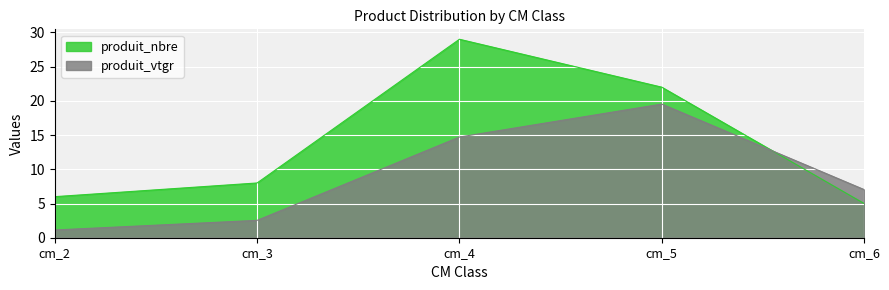

What is the value of the produit_nbre point at the 3rd from the left?

29.0